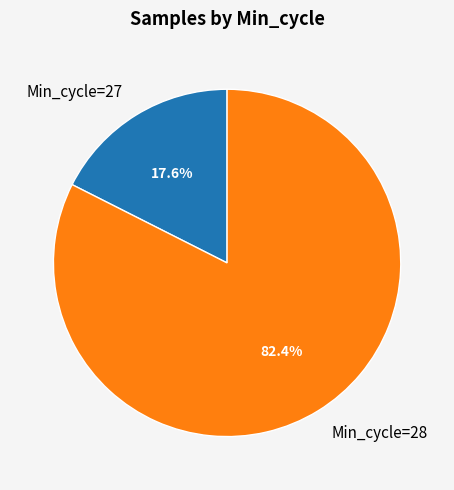

Rank the categories by value from highest to lowest.

Min_cycle=28, Min_cycle=27